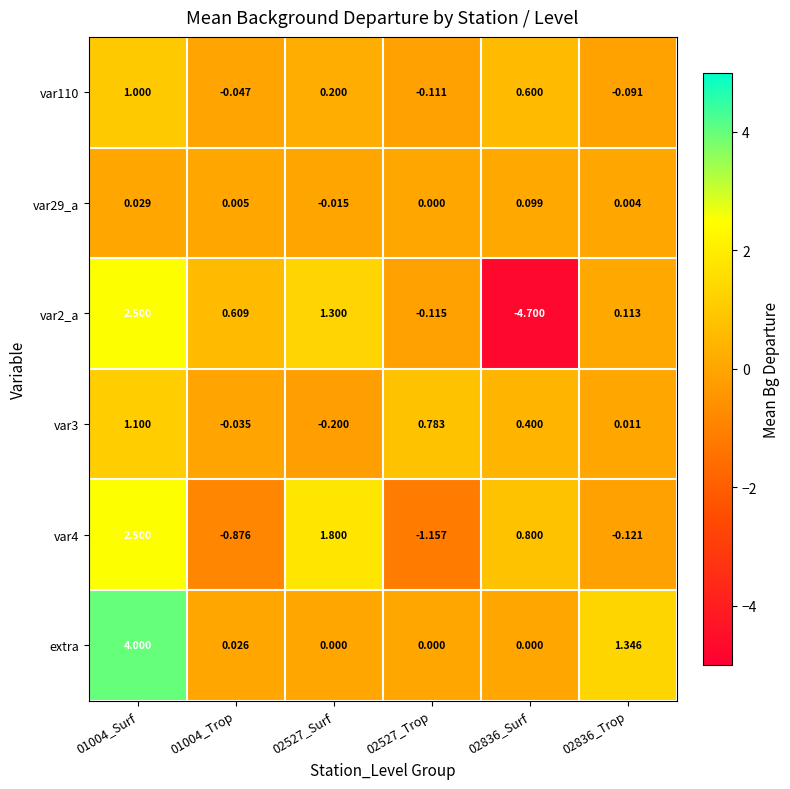

Is the value of extra at 02527_Surf greater than the value of var110 at 02527_Trop?

Yes